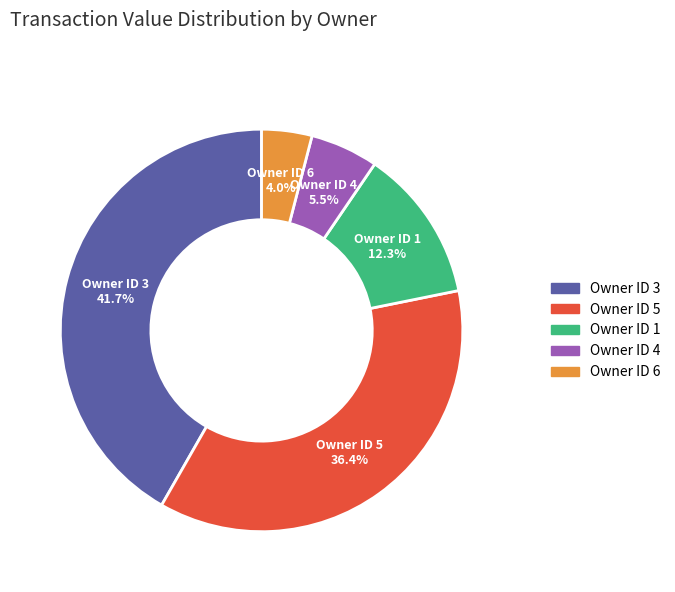

Rank the categories by value from lowest to highest.

Owner ID 6, Owner ID 4, Owner ID 1, Owner ID 5, Owner ID 3